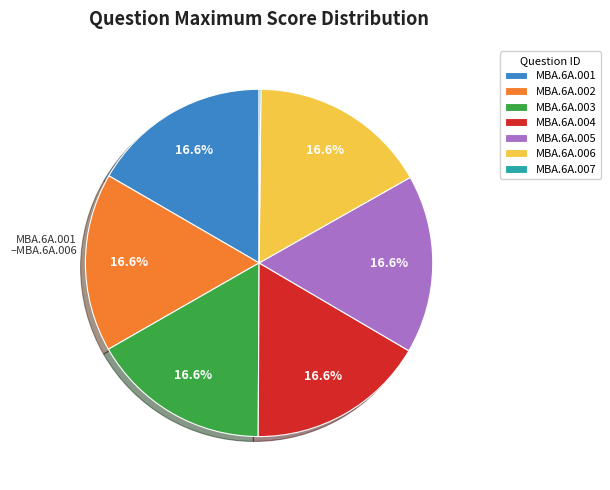

The MBA.6A.003 slice represents 6% of the pie. True or false?

False